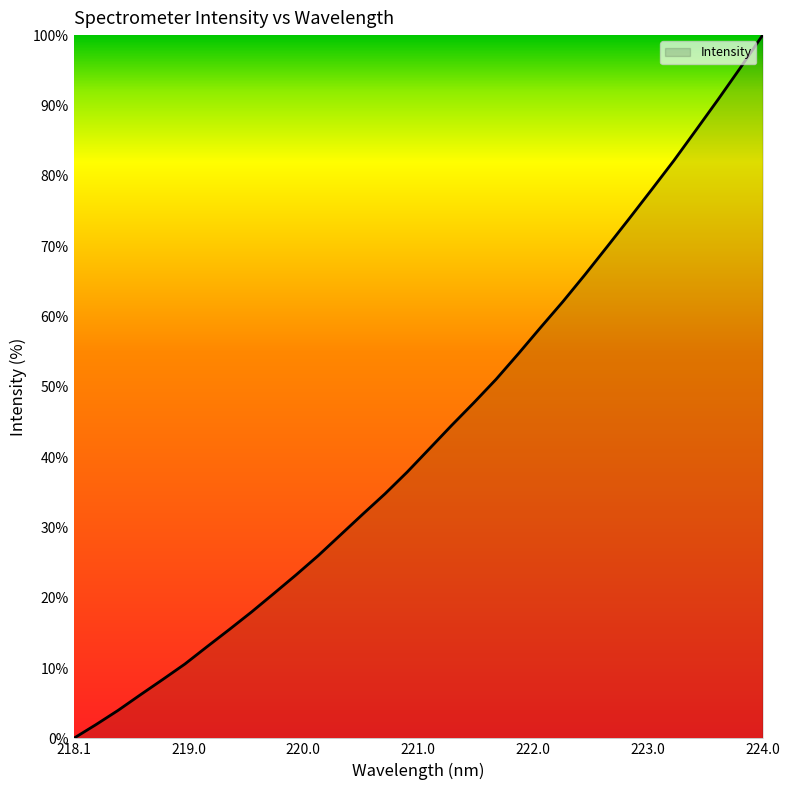

Reading left to right, list all the values displayed in this chart.

0.0	1.9	4.0	6.2	8.4	10.6	13.0	15.5	18.0	20.6	23.2	26.0	28.9	31.9	34.8	37.9	41.2	44.5	47.7	51.1	54.7	58.4	62.1	65.9	69.9	73.9	78.0	82.1	86.5	90.9	95.4	100.0